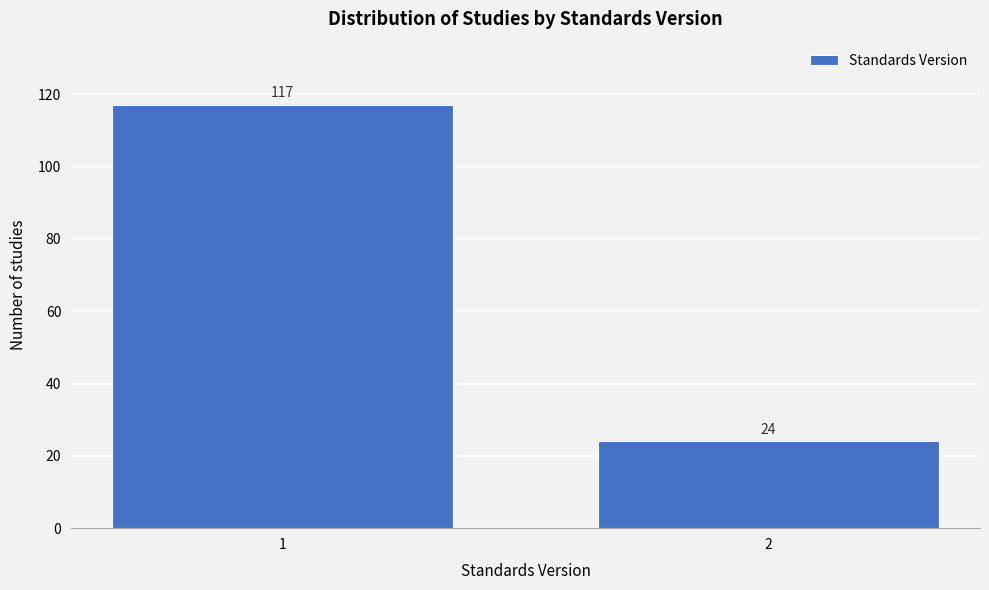

Reading left to right, transcribe all the data shown in this chart.

117	24